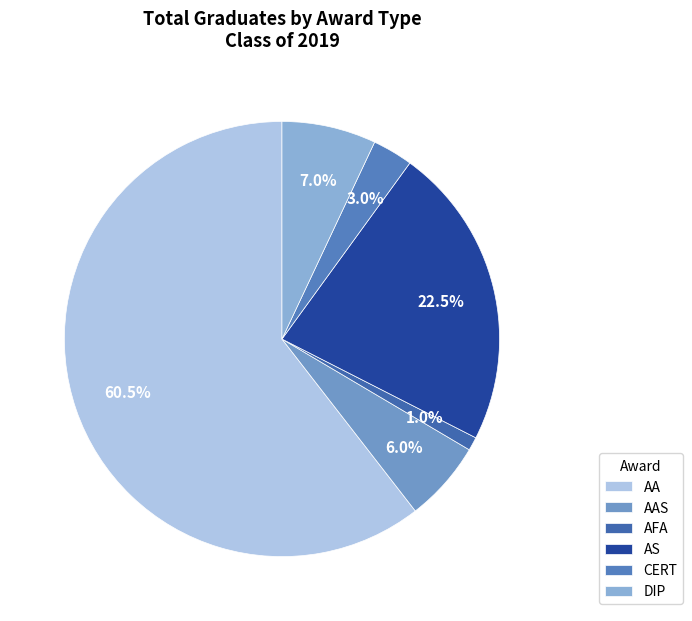

To the nearest percent, what is the average slice percentage?

17%